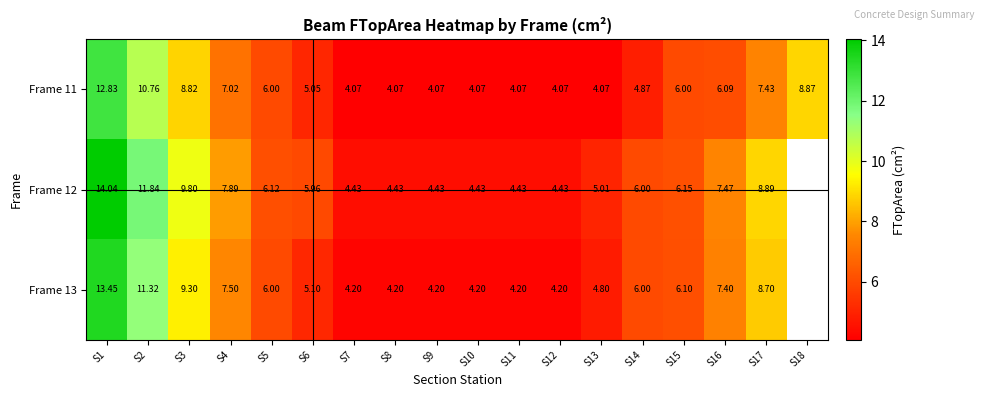

Which category has the highest value across all series?

S1